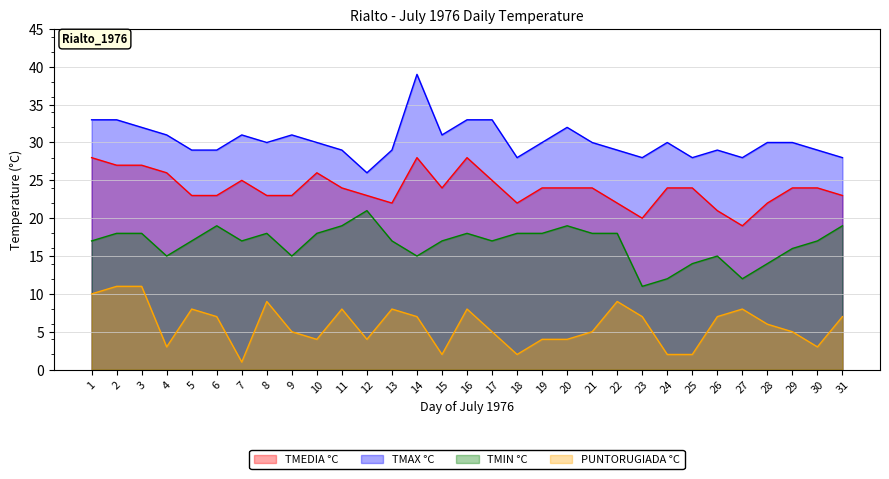

How many lines are shown in the chart?

4